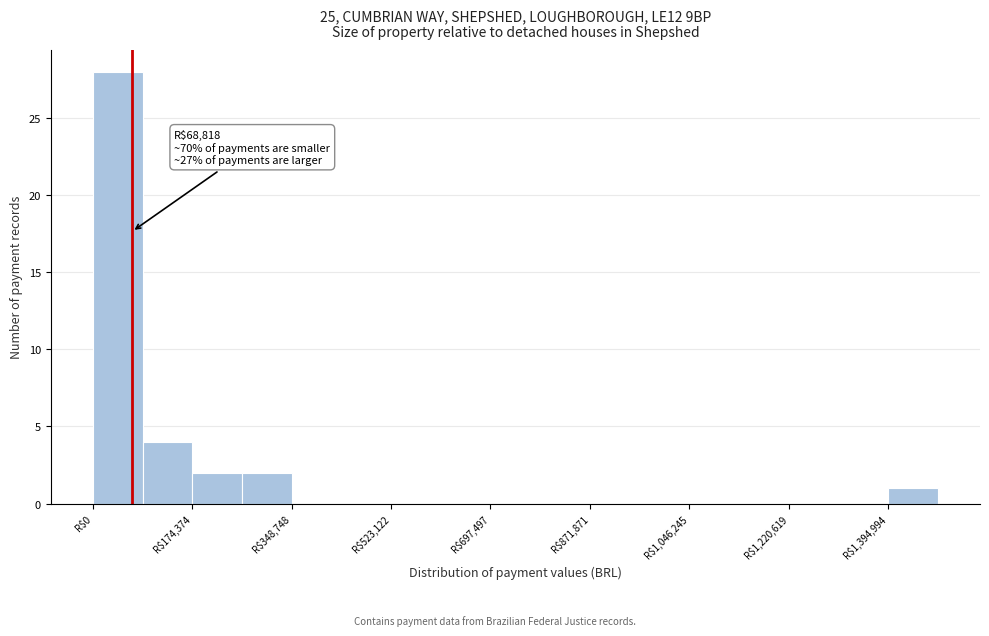

Which range on the x-axis has the tallest bar?

0 to 80000